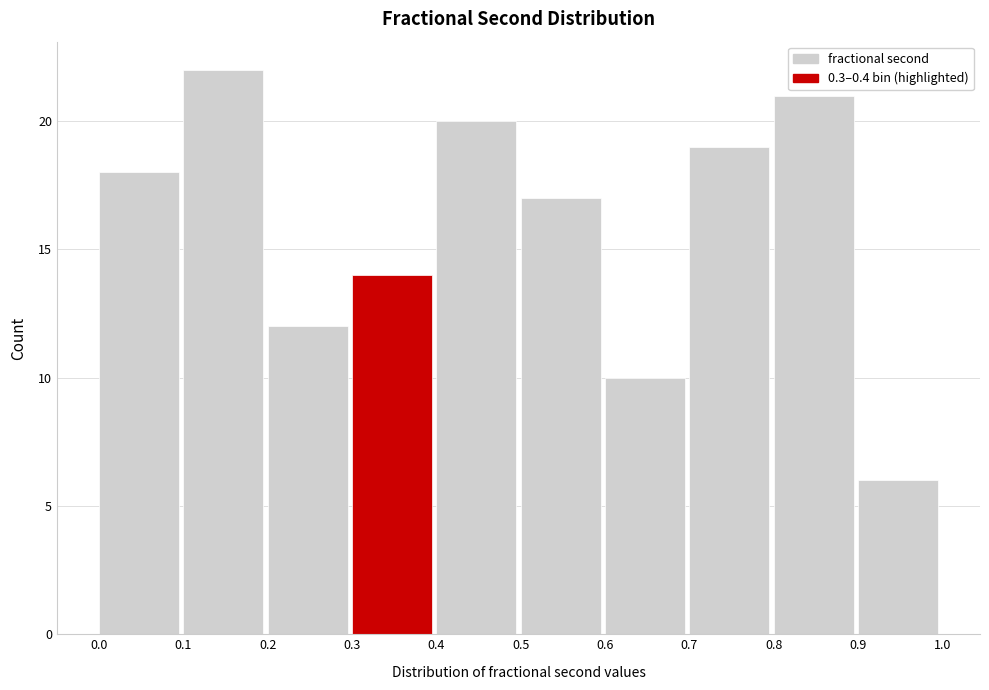

How tall is the bar that spans 0.7 to 0.8 on the x-axis? The values are not printed on the chart, so give them approximately, as read against the axis.

19